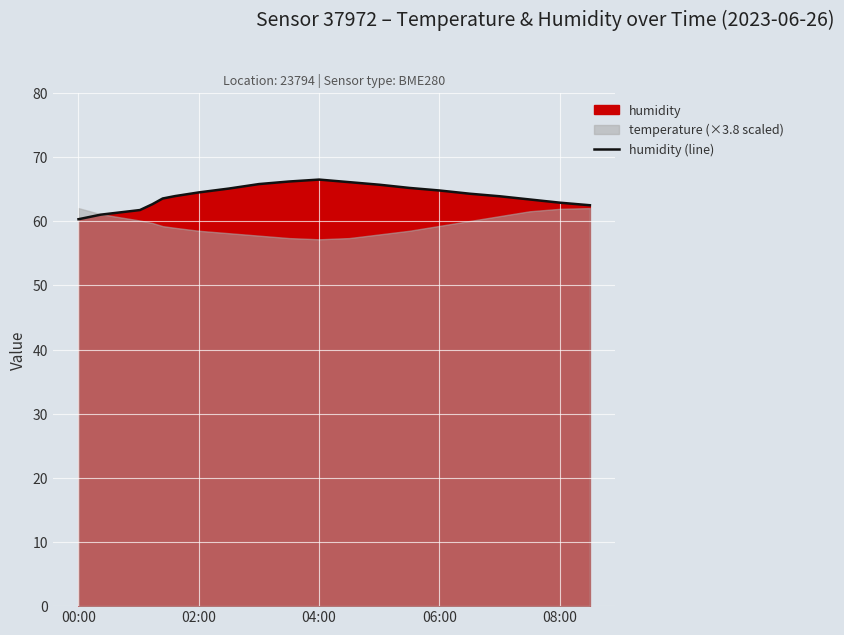

The humidity (line) series shows 64.5 at 02:00. True or false?

True